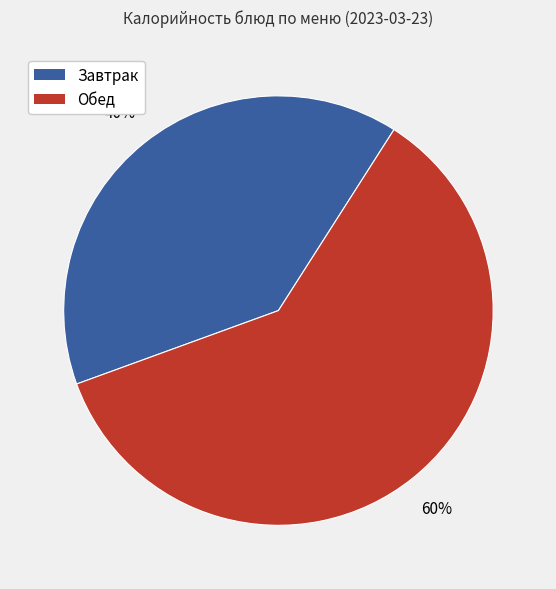

Between Обед and Завтрак, which is larger?

Обед